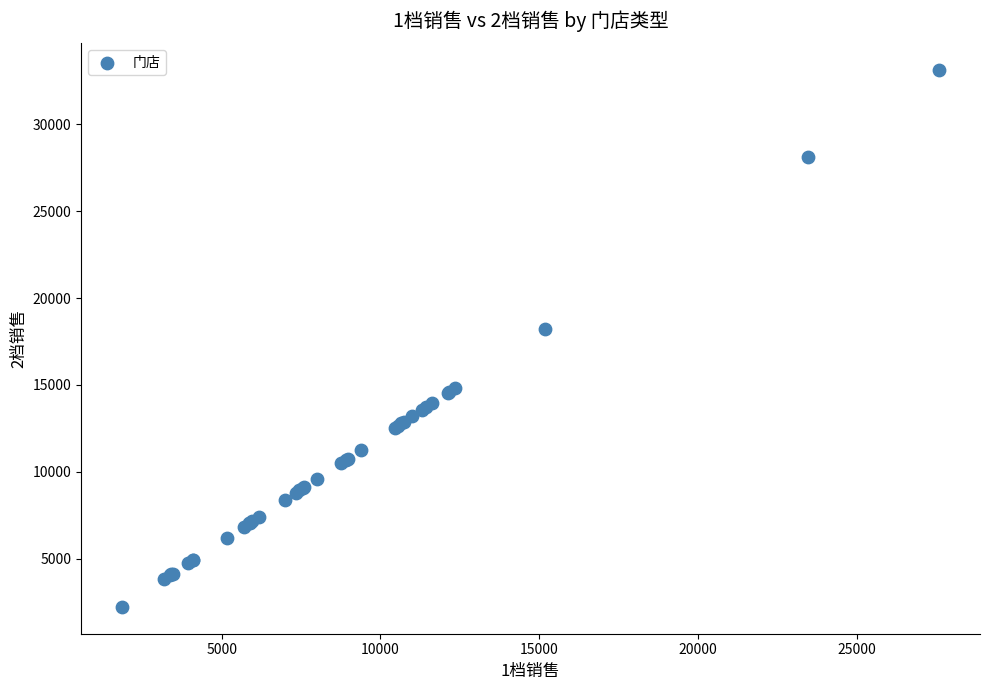

What Y value in the scatter plot is closest to 17674?

18217.7